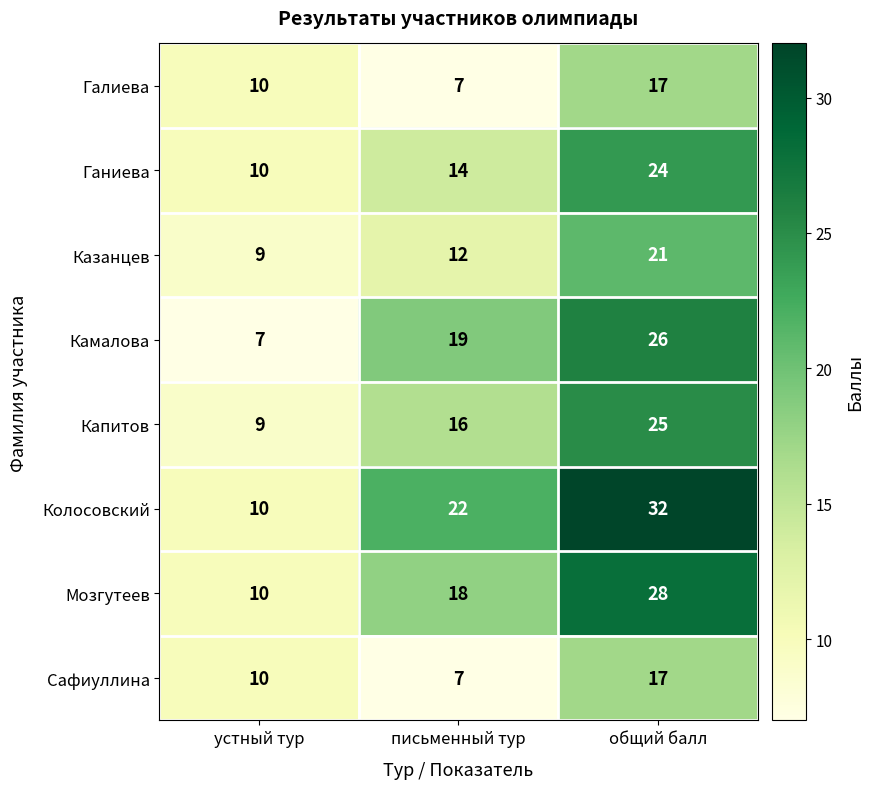

Which series has the largest total across all categories?

Колосовский